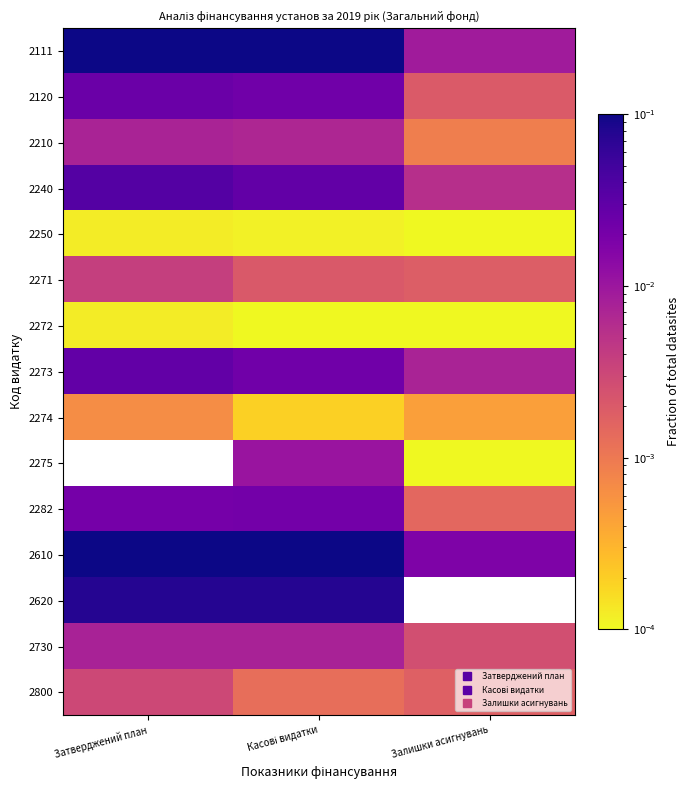

Rank the series at Касові видатки from highest to lowest value.

2610, 2111, 2620, 2240, 2120, 2273, 2282, 2275, 2730, 2210, 2271, 2800, 2274, 2250, 2272